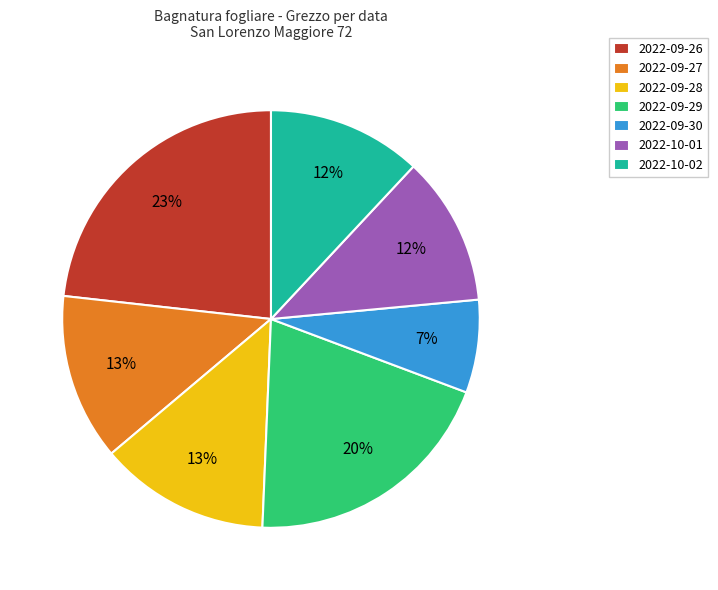

How many segments does this pie chart have?

7